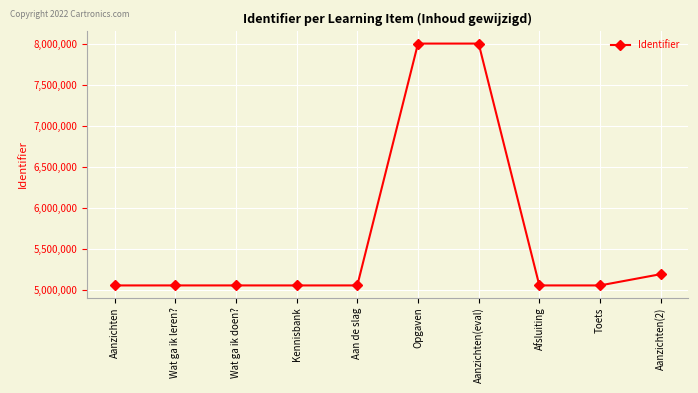

What is the ratio of the value at Opgaven to the value at Aan de slag?

1.6